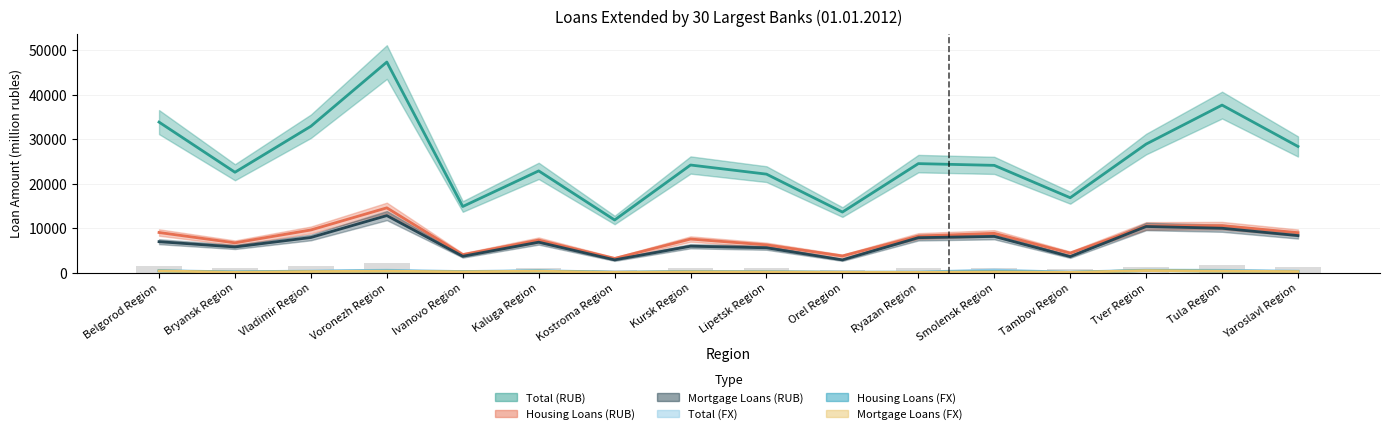

What is the label of the 1st bar from the left?

Belgorod Region